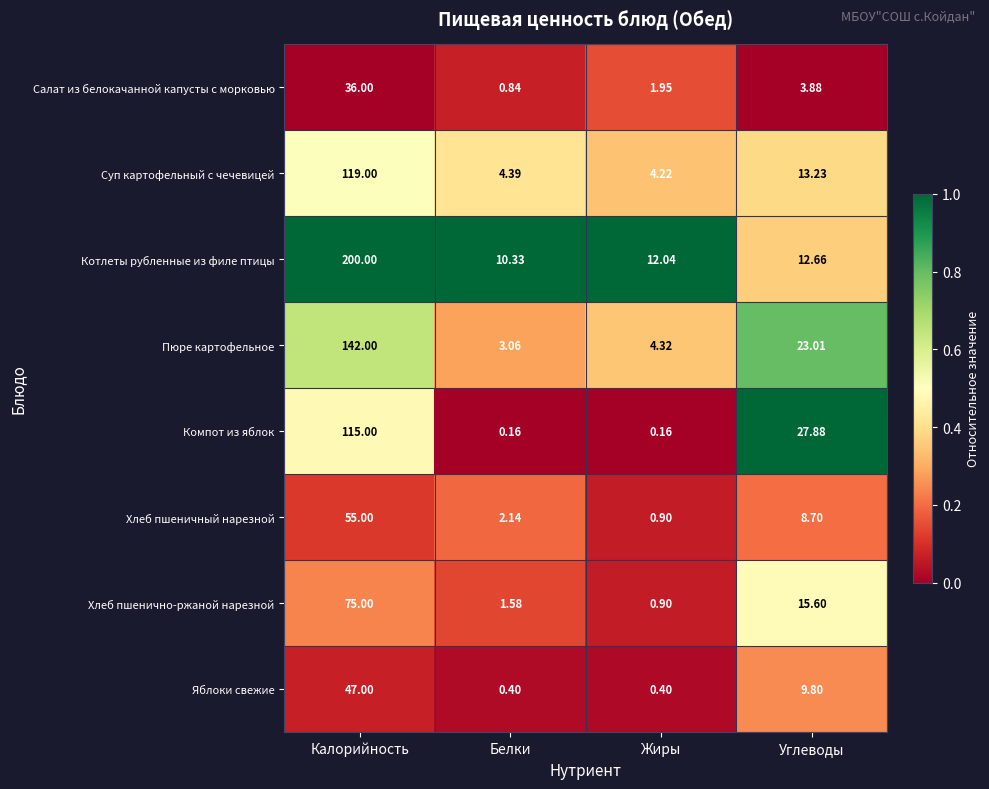

Rank the series at Калорийность from lowest to highest value.

Салат из белокачанной капусты с морковью, Яблоки свежие, Хлеб пшеничный нарезной, Хлеб пшенично-ржаной нарезной, Компот из яблок, Суп картофельный с чечевицей, Пюре картофельное, Котлеты рубленные из филе птицы